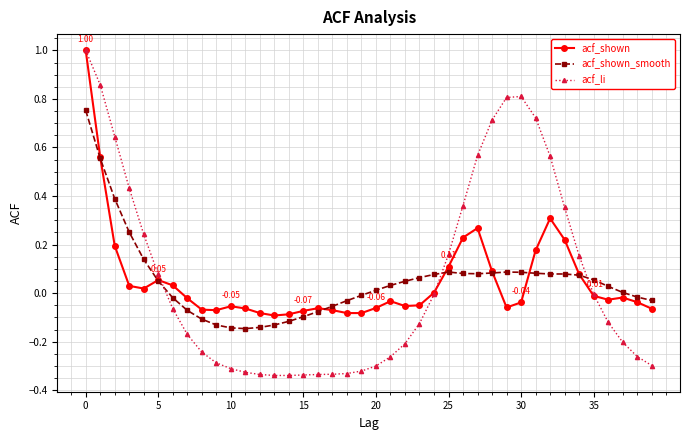

Which series has the largest range (max minus min)?

acf_li